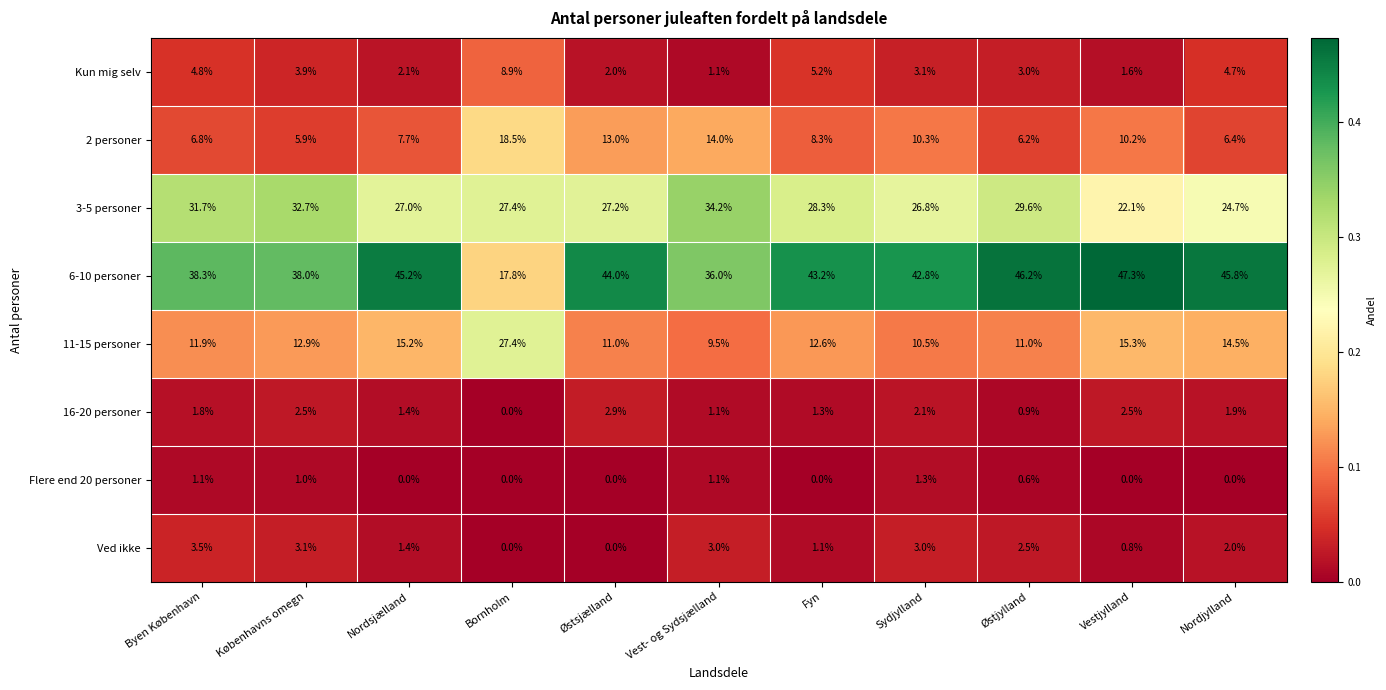

How many data points does each series have?

11